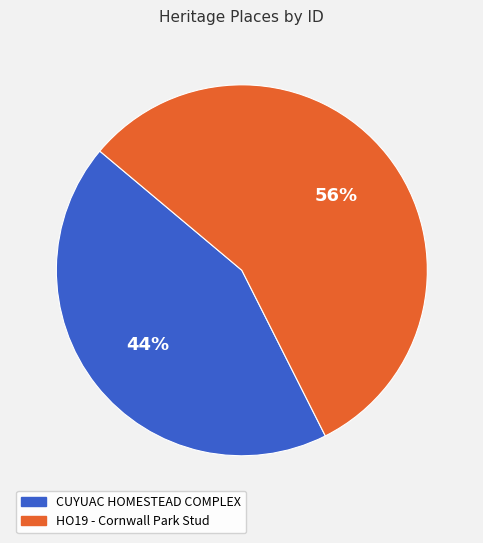

Count the number of slices in the pie.

2